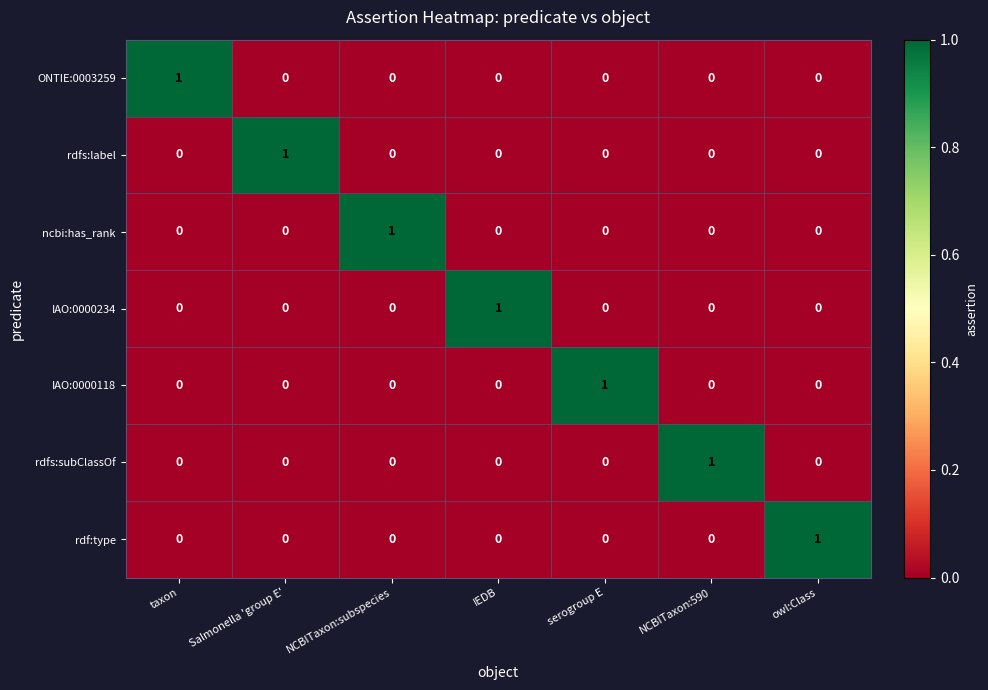

At how many categories does at least one series exceed 0?

7